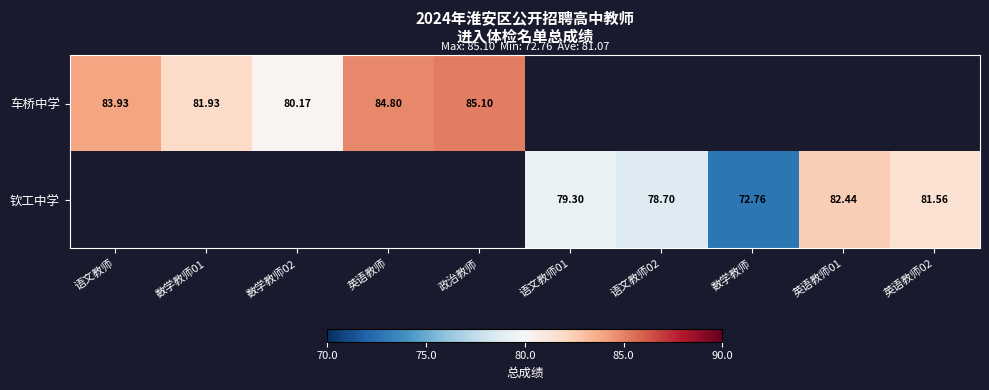

Which series changed the most between 数学教师01 and 英语教师?

车桥中学